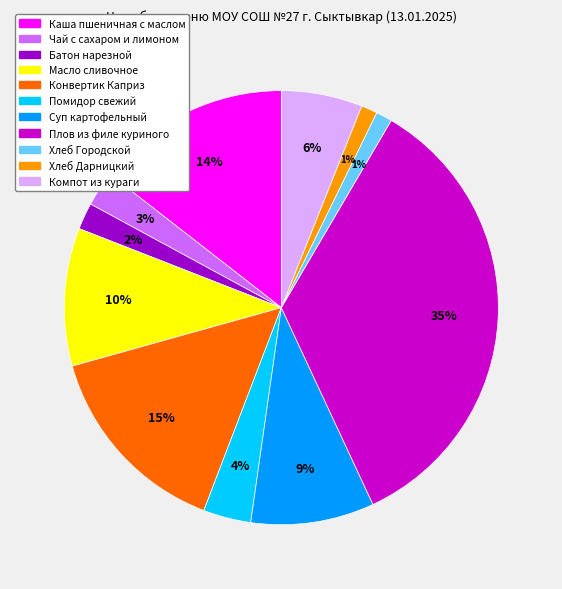

Does Каша пшеничная с маслом account for over 50% of the chart?

No